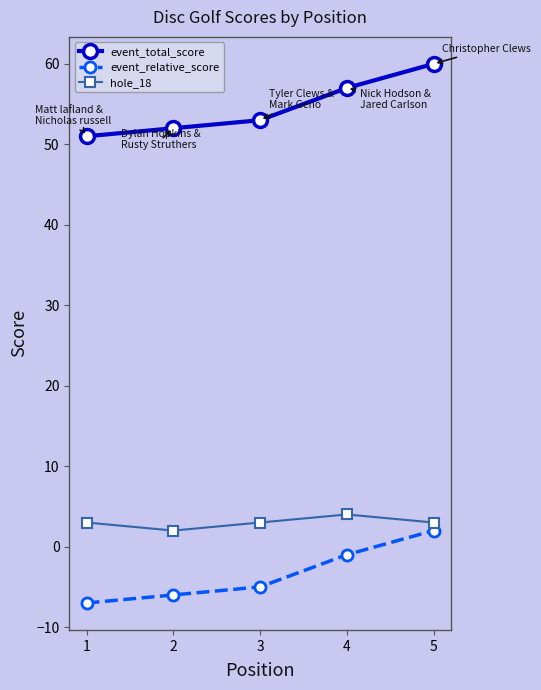

Reading left to right, what are all the values shown in this chart?

event_total_score: 1=51	2=52	3=53	4=57	5=60
event_relative_score: 1=-7	2=-6	3=-5	4=-1	5=2
hole_18: 1=3	2=2	3=3	4=4	5=3